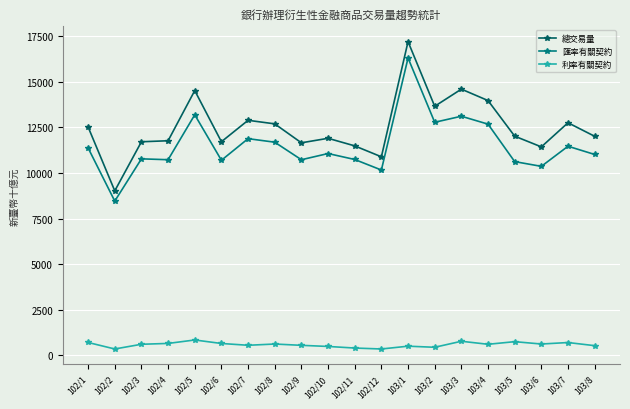

What is the sum of the 總交易量 values at 102/2 and 103/8?

21033.3